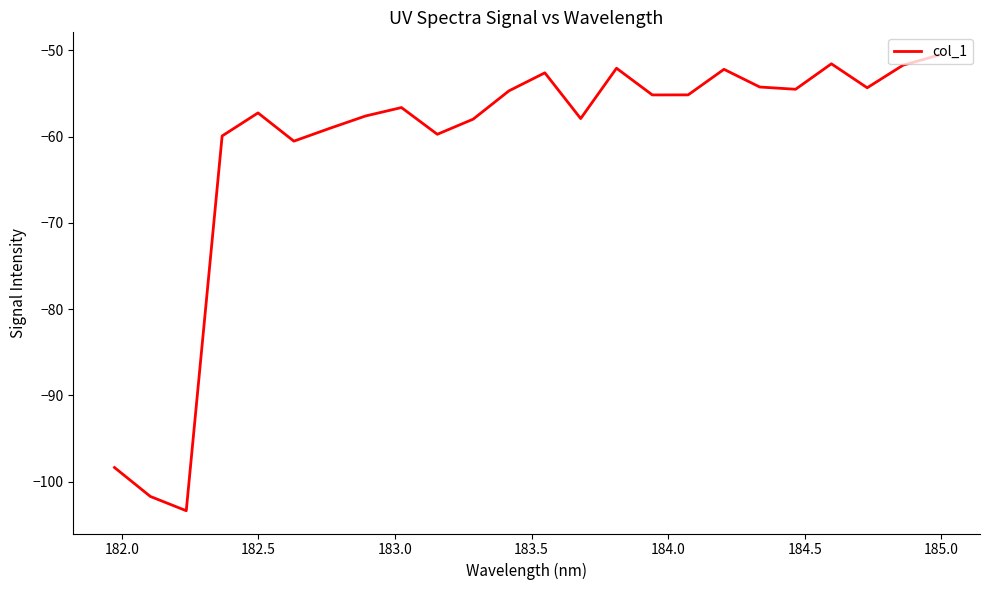

What is the greatest value displayed?

-50.6